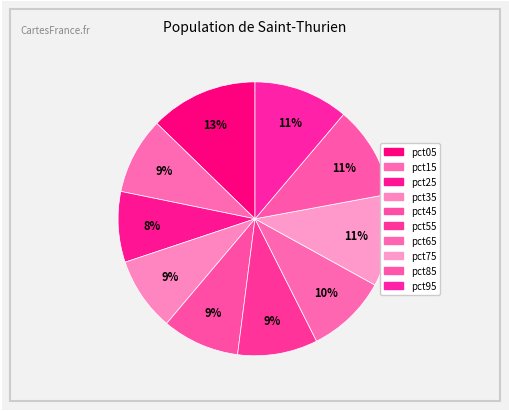

True or false: pct55 accounts for 9% of the total.

True